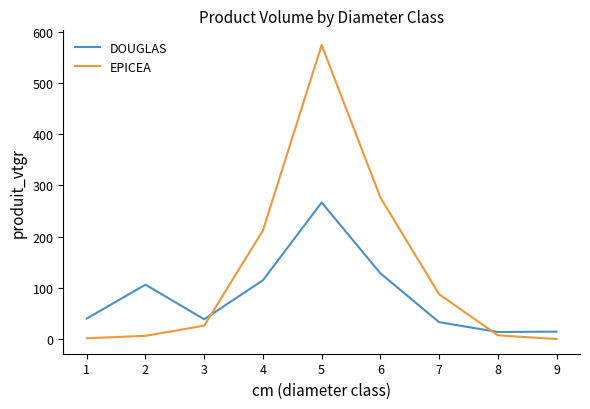

Between which two adjacent categories do EPICEA and DOUGLAS first intersect?

3 and 4